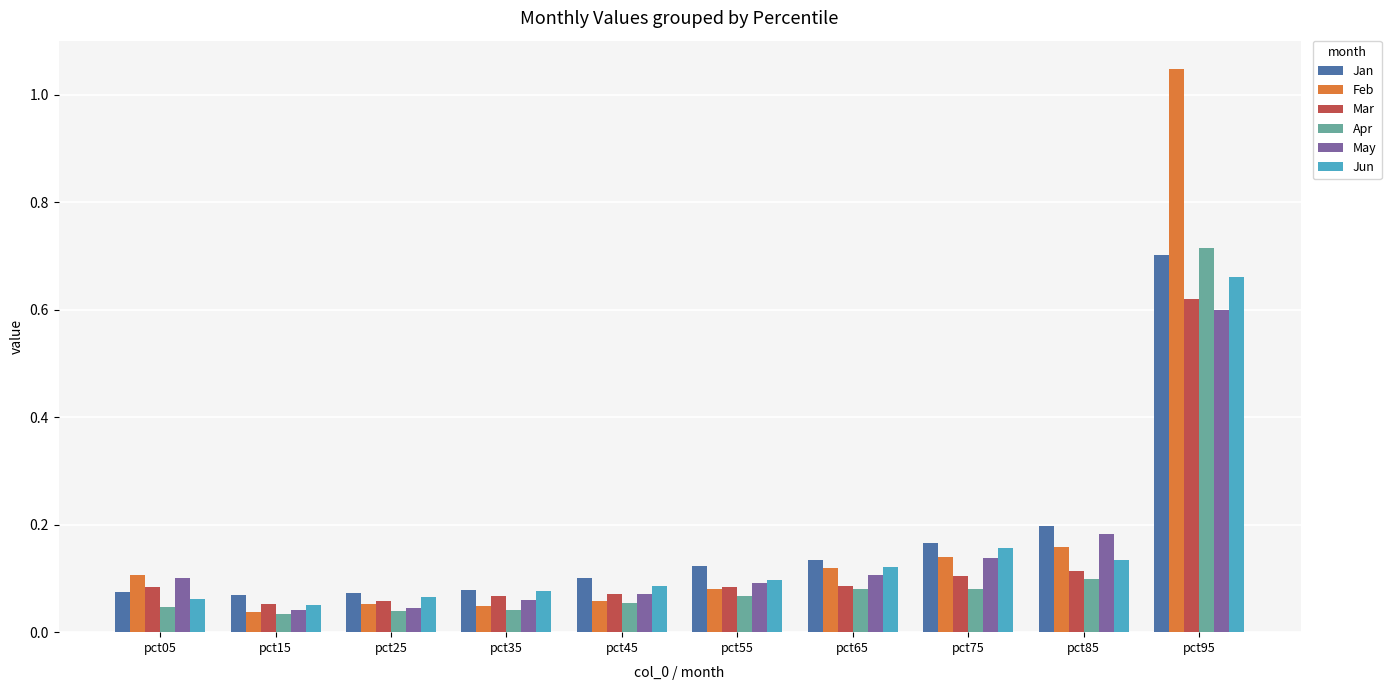

Which category has the highest value in the Mar series?

pct95